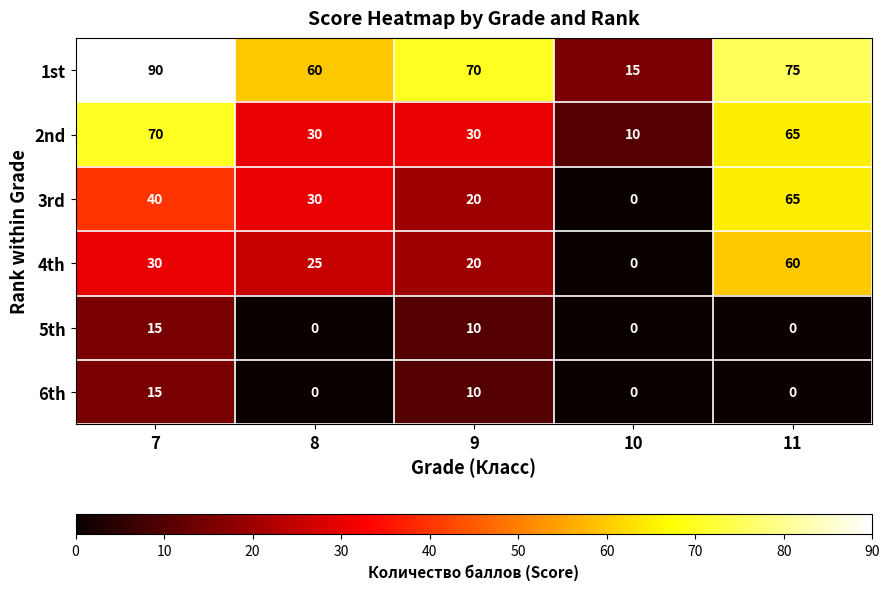

At which category is the sum across all series the highest?

11